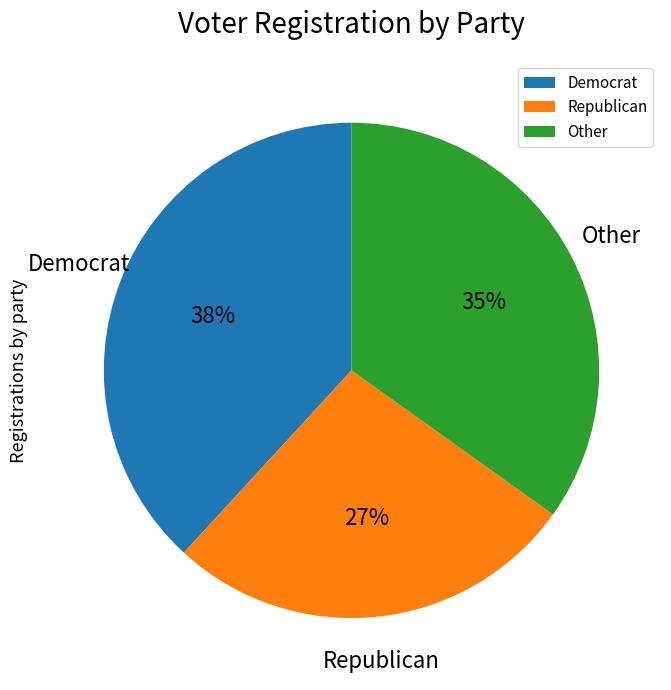

Rank the categories by value from lowest to highest.

Republican, Other, Democrat